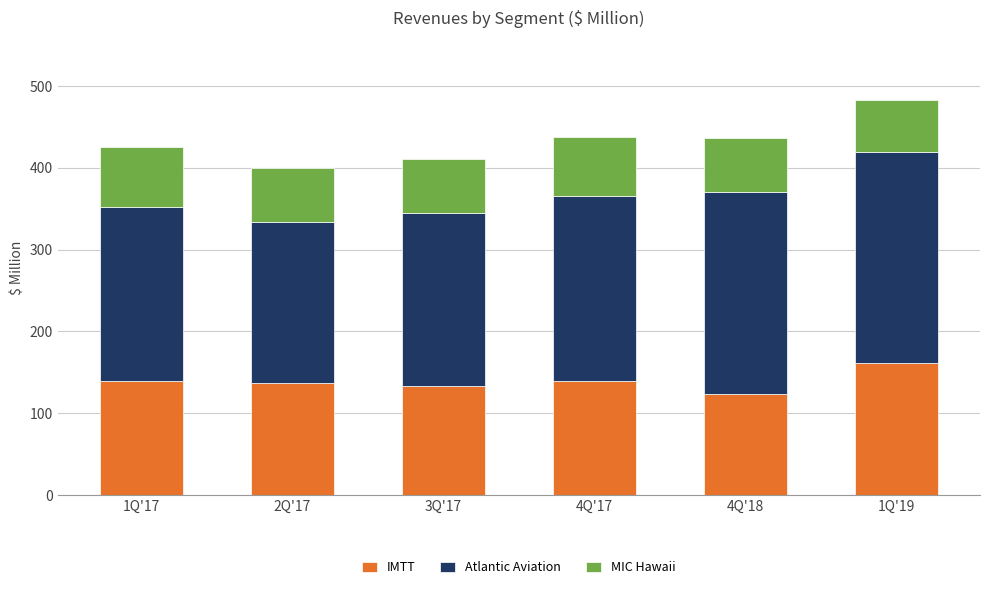

What is the highest value of the IMTT series?

161